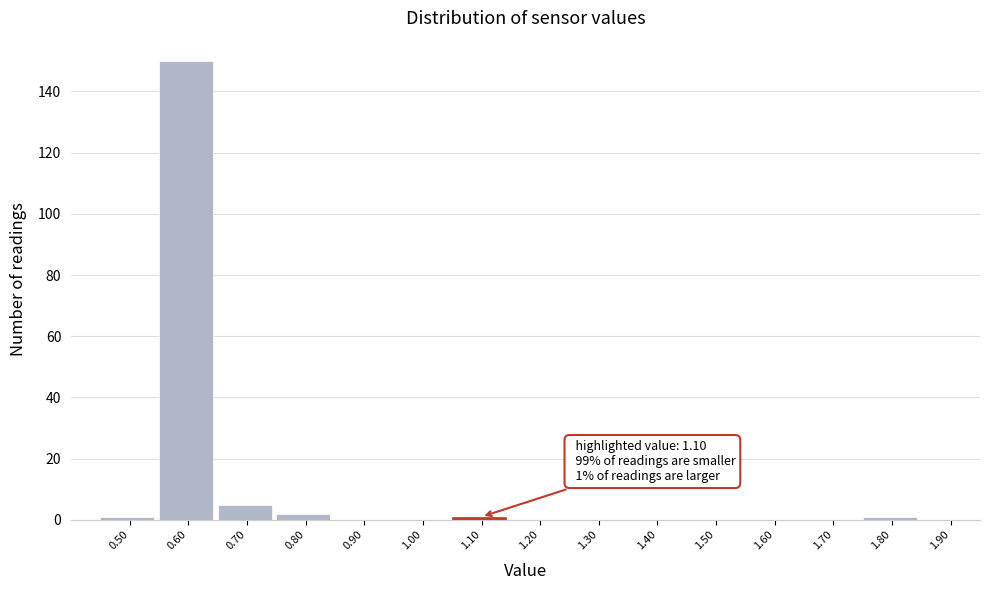

Reading right to left, list all the values displayed in this chart.

1.90=0	1.80=1	1.70=0	1.60=0	1.50=0	1.40=0	1.30=0	1.20=0	1.10=1	1.00=0	0.90=0	0.80=2	0.70=5	0.60=150	0.50=1